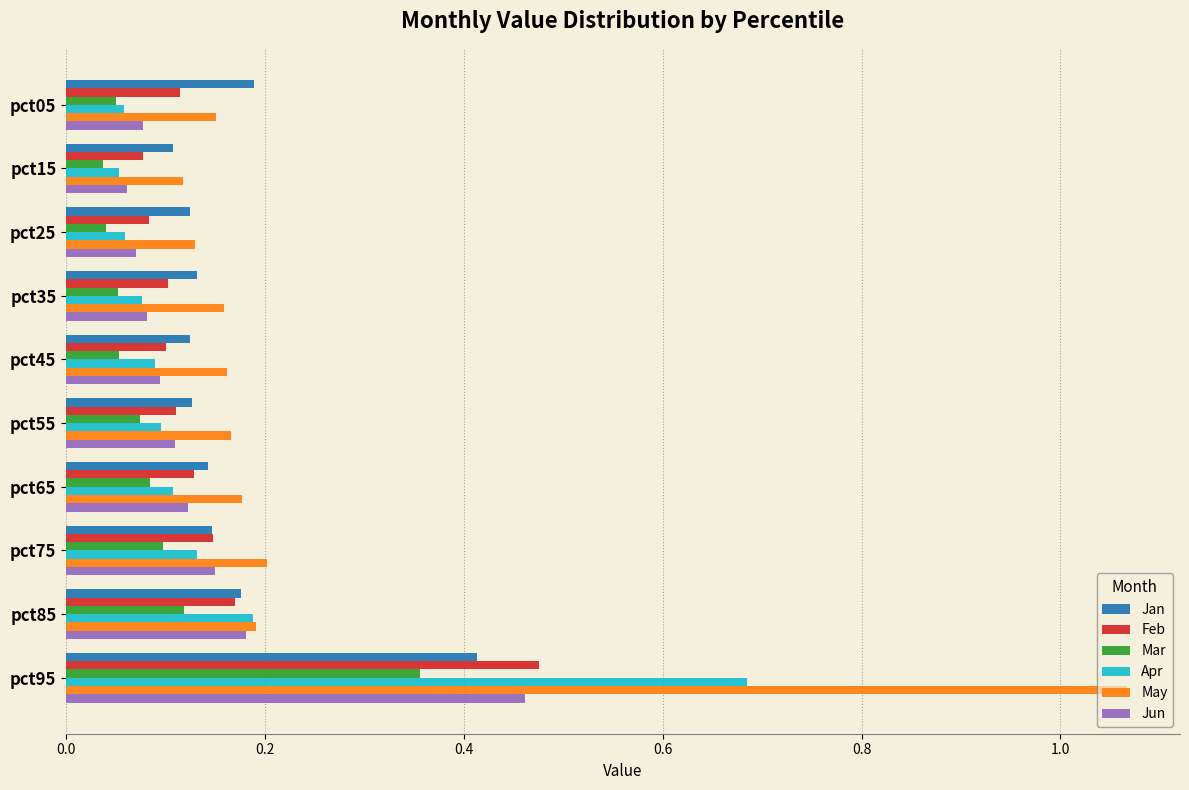

Which category has the highest value in the Jan series?

pct95